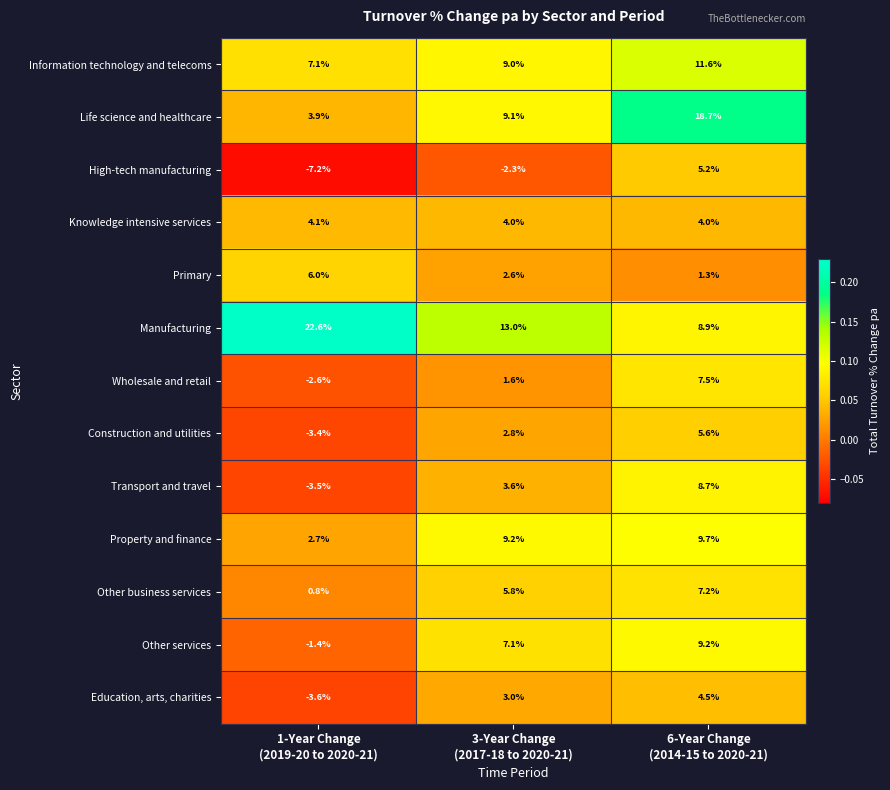

At which category is the sum across all series the highest?

6-Year Change
(2014-15 to 2020-21)